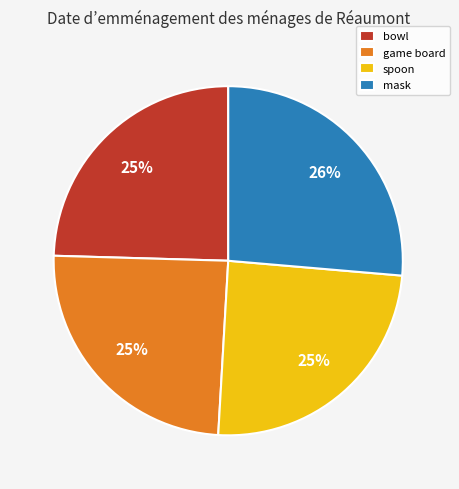

Which has a higher value, bowl or mask?

mask